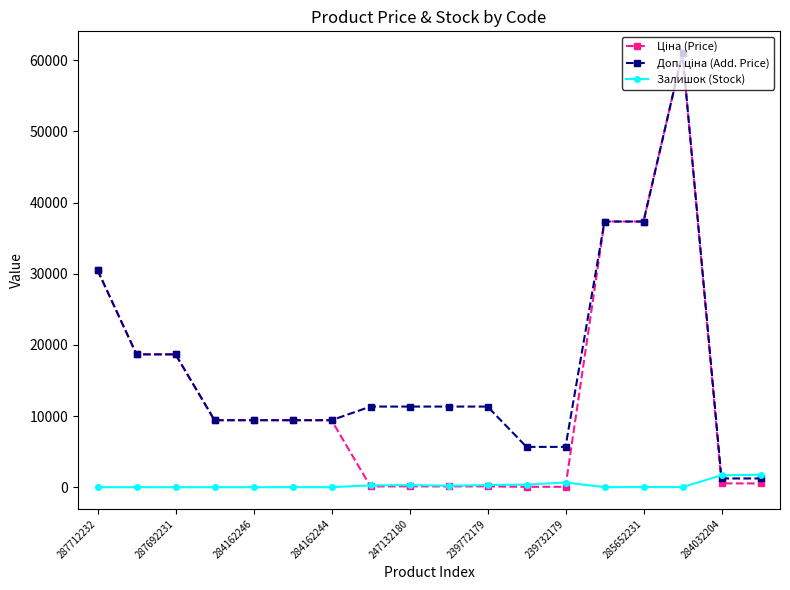

What is the maximum value for Залишок (Stock)?

1756.0